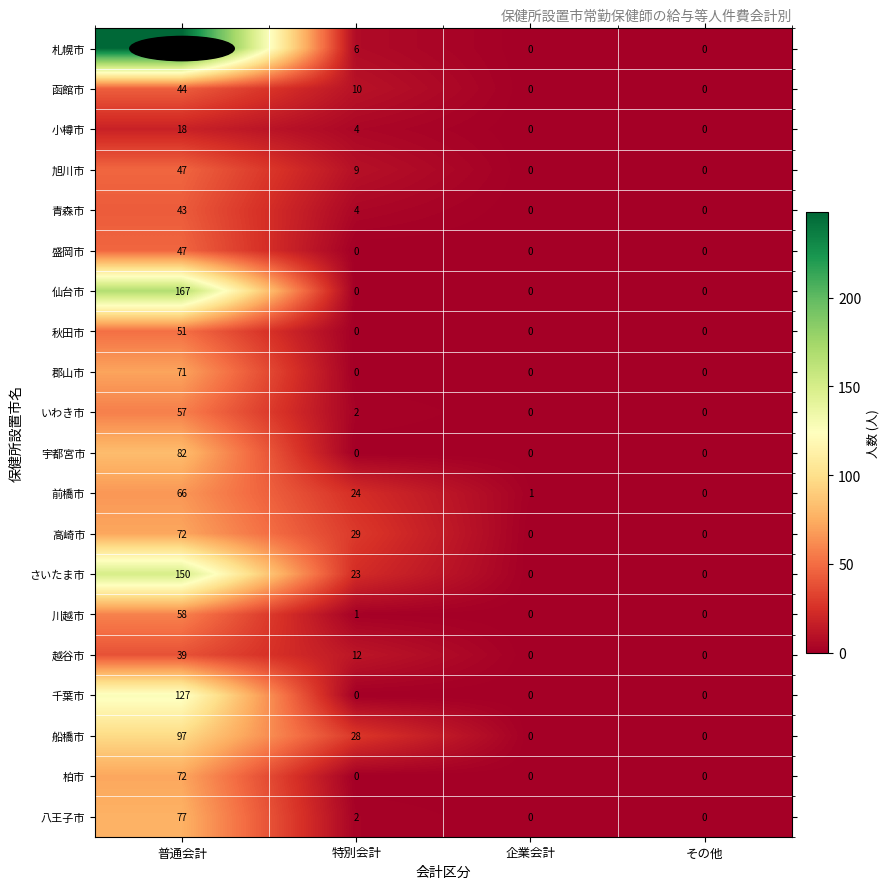

Count the 秋田市 values in the range 0 to 51.

4